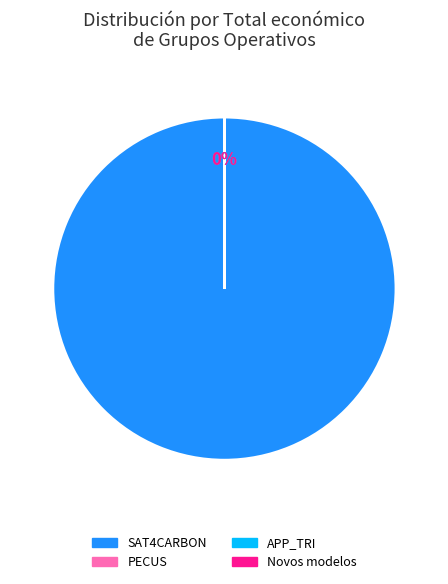

How much of the chart is everything except PECUS?

100.0%